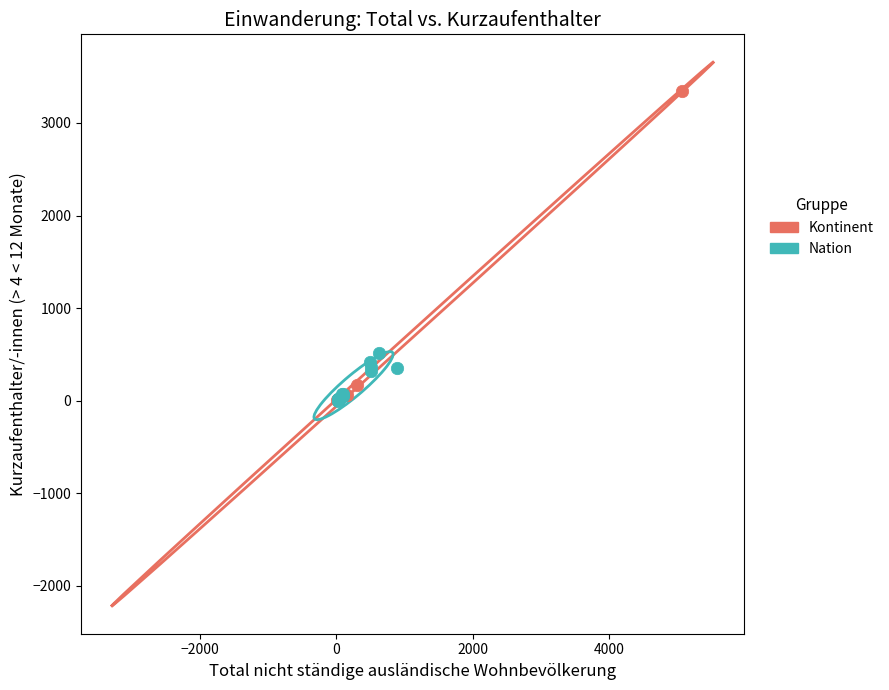

Which series contains the highest Y value?

Kontinent